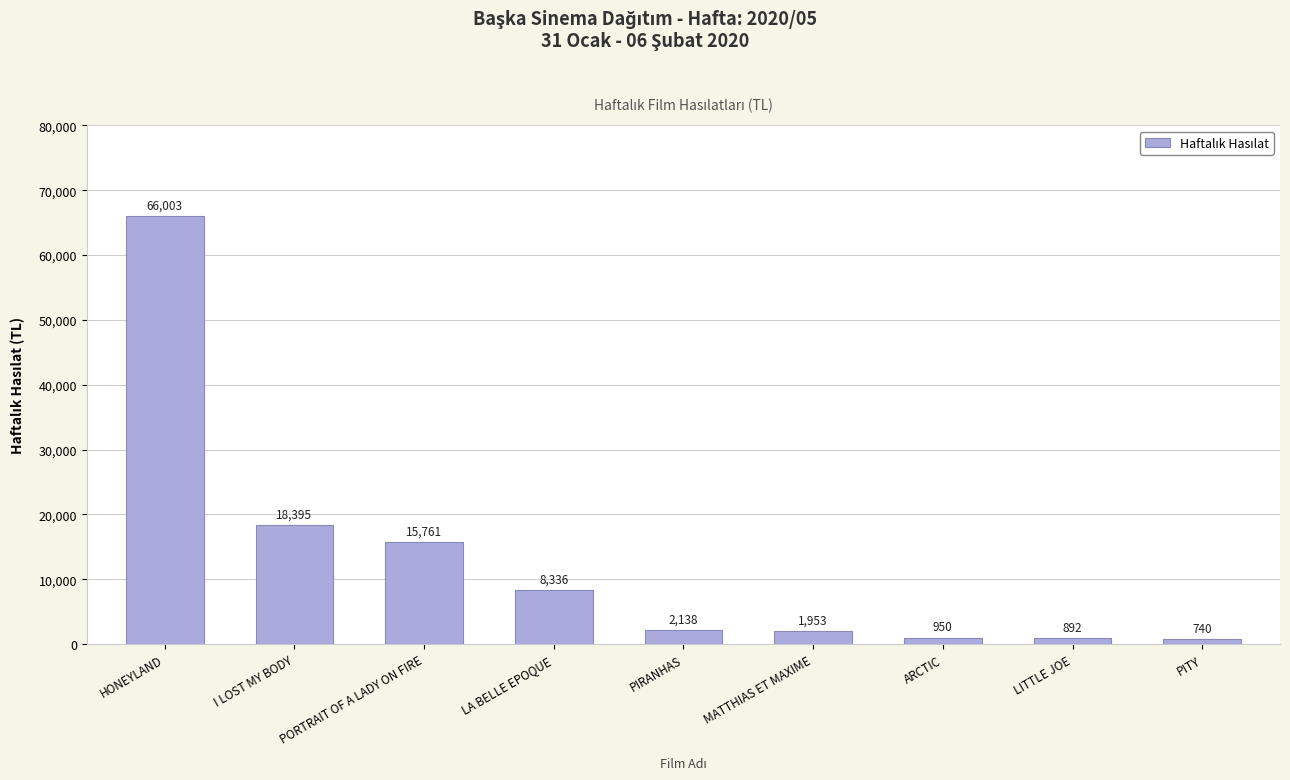

What is the sum of all values?

115168.9